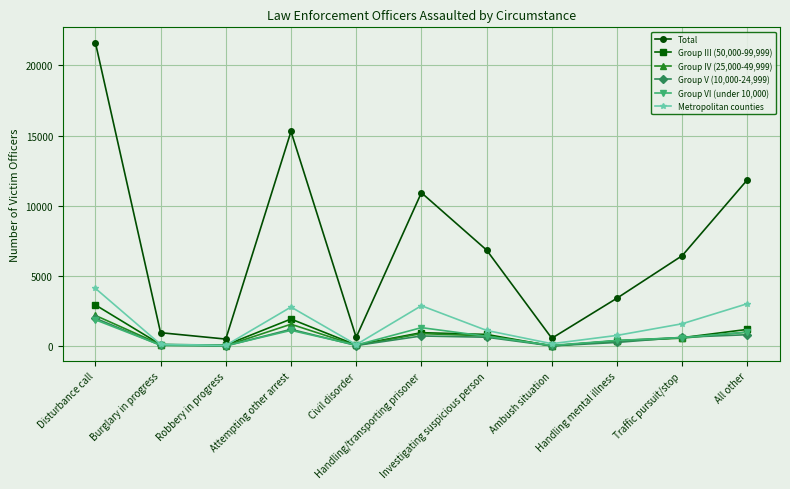

The value of Group IV (25,000-49,999) at Handling mental illness is 369. True or false?

True